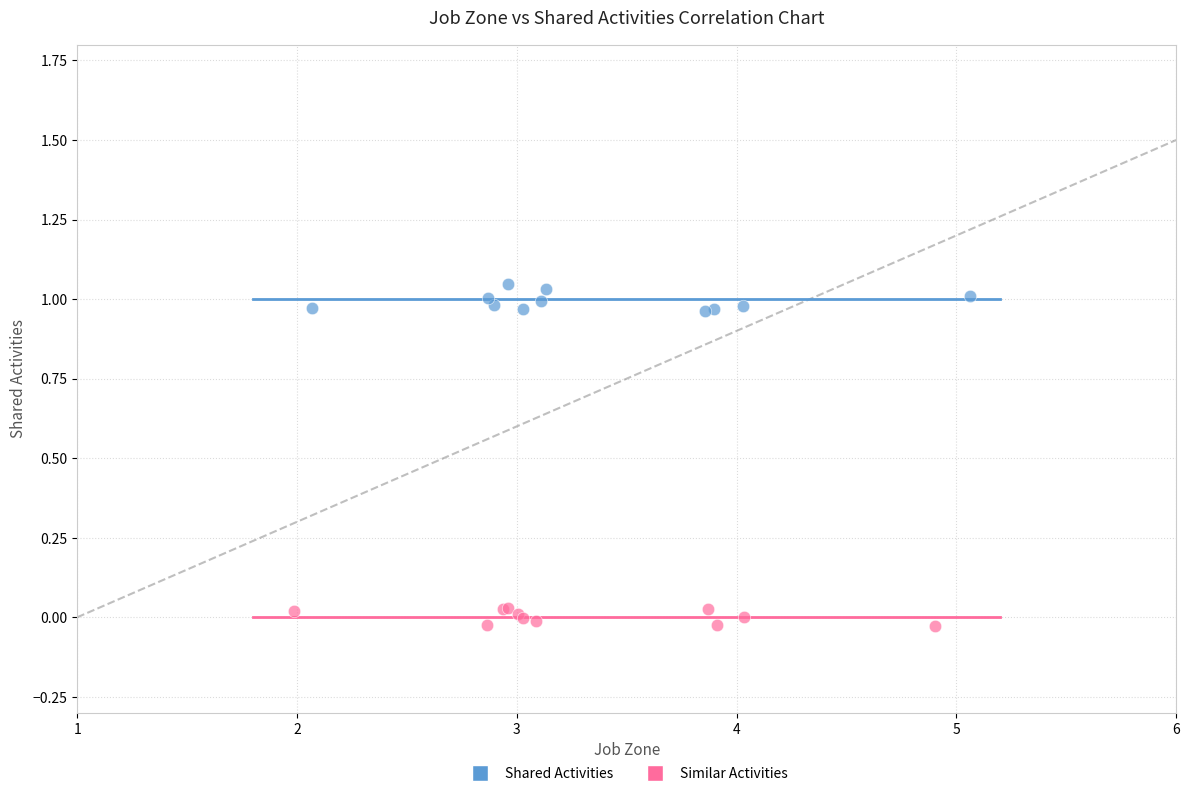

Which series contains the lowest Y value?

Similar Activities